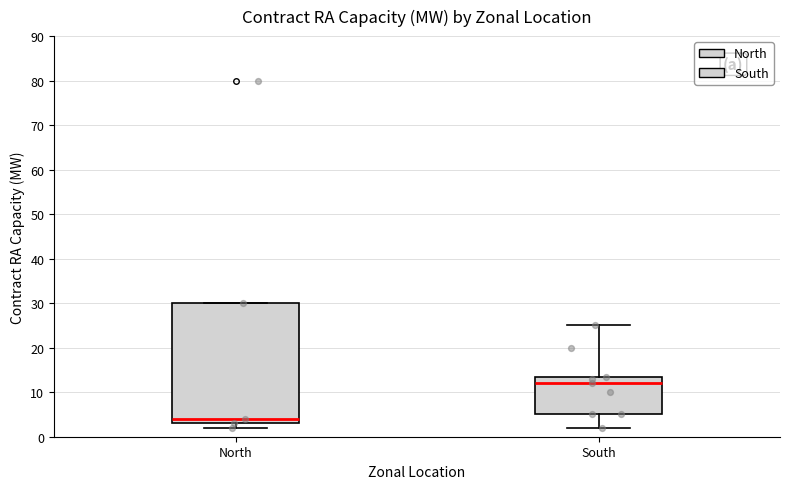

Reading left to right, transcribe this box plot: for each box, give where its median line is, the range the box spans, and where its two whiskers end, as read against the y-axis. The values are not printed on the chart, so give them approximately, as read against the axis.

North: median 4, box 3 to 30, whiskers 2 to 30
South: median 12, box 5 to 14, whiskers 2 to 25